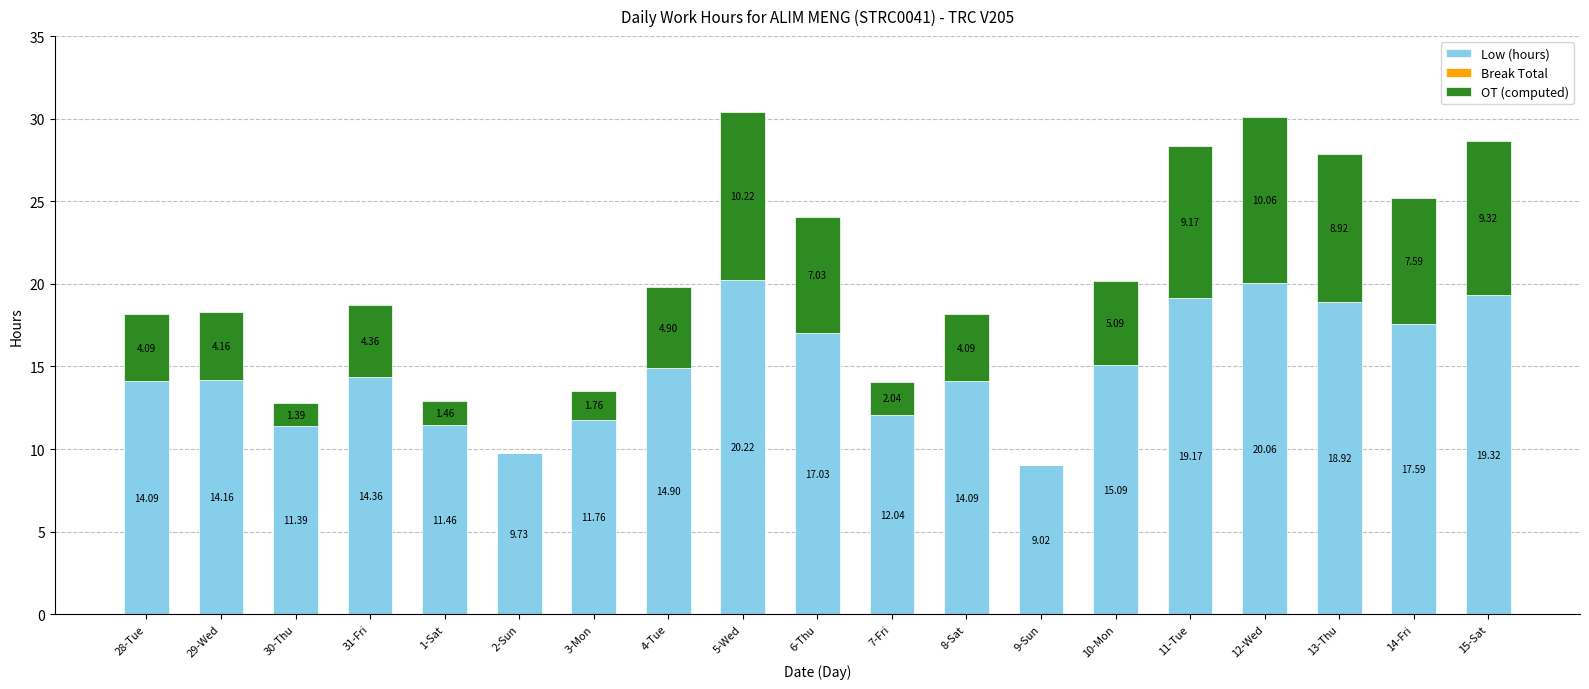

What is the total value across all series at 11-Tue?

28.3